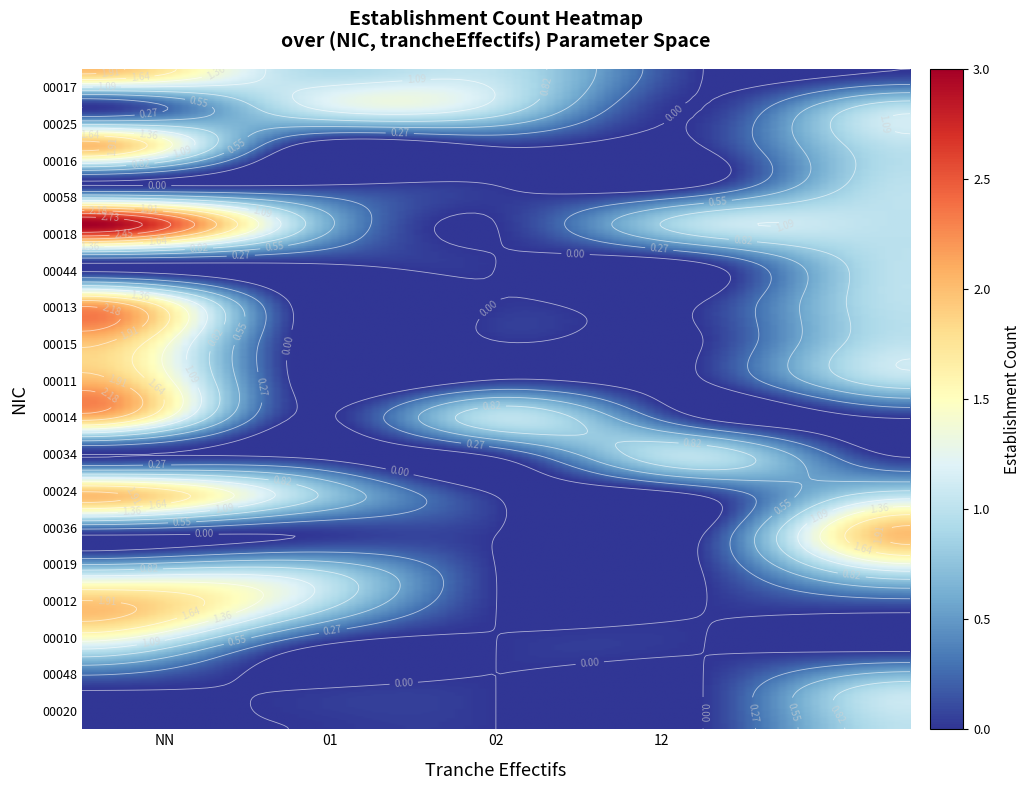

What is the greatest value displayed?

3